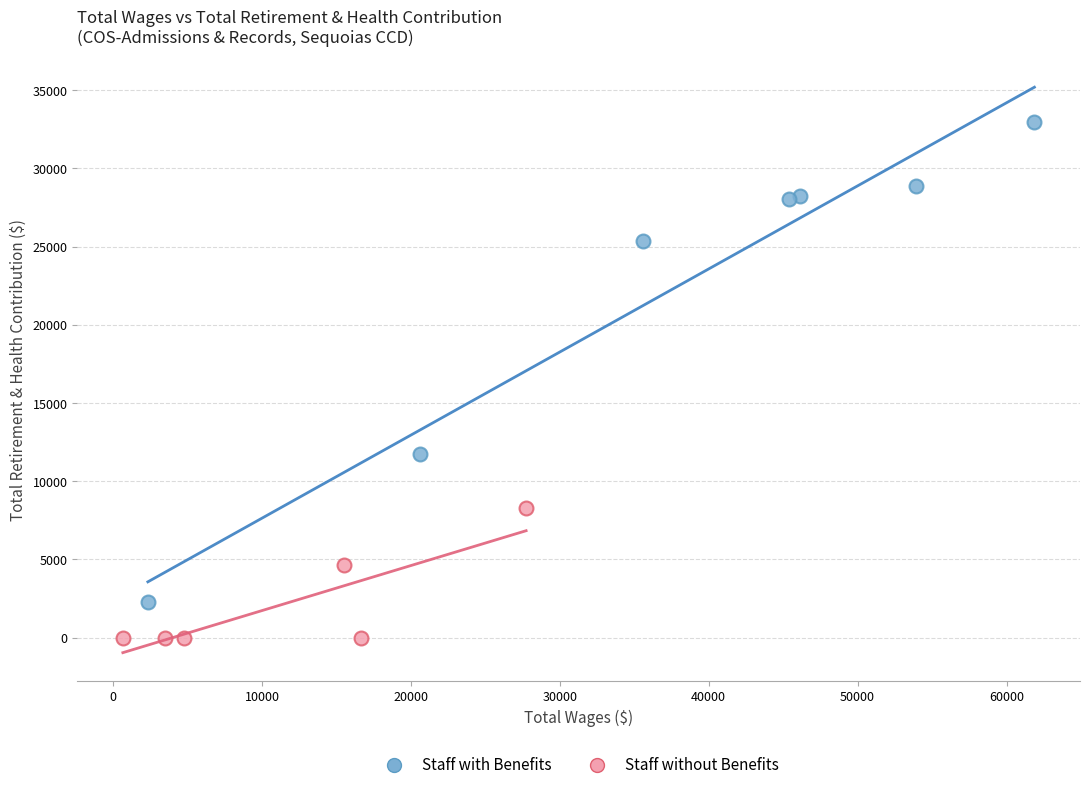

Which series reaches the minimum Y coordinate?

Staff without Benefits